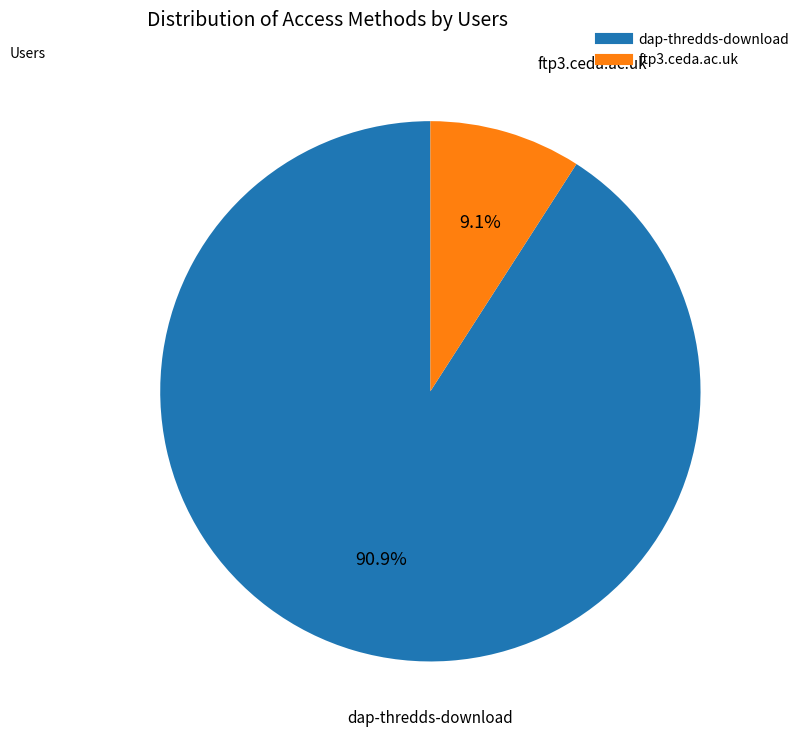

Count the number of slices in the pie.

2